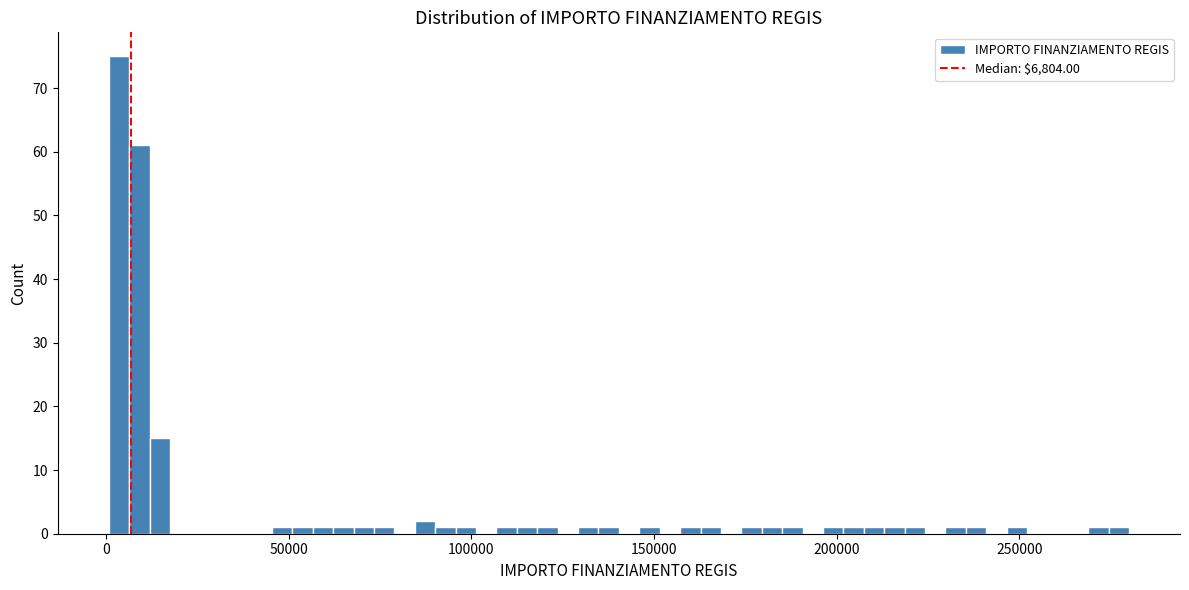

Around what value on the x-axis is the tallest bar? Give the approximate position of its centre, as read against the axis.

5000